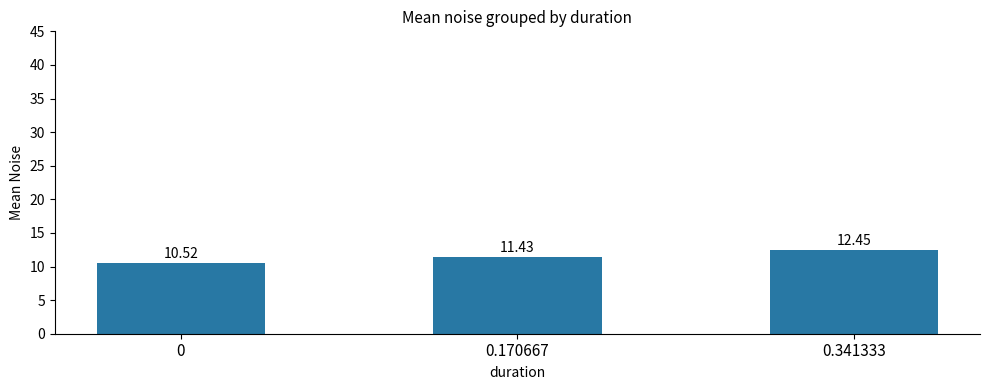

At which label does the data first exceed 11?

0.170667